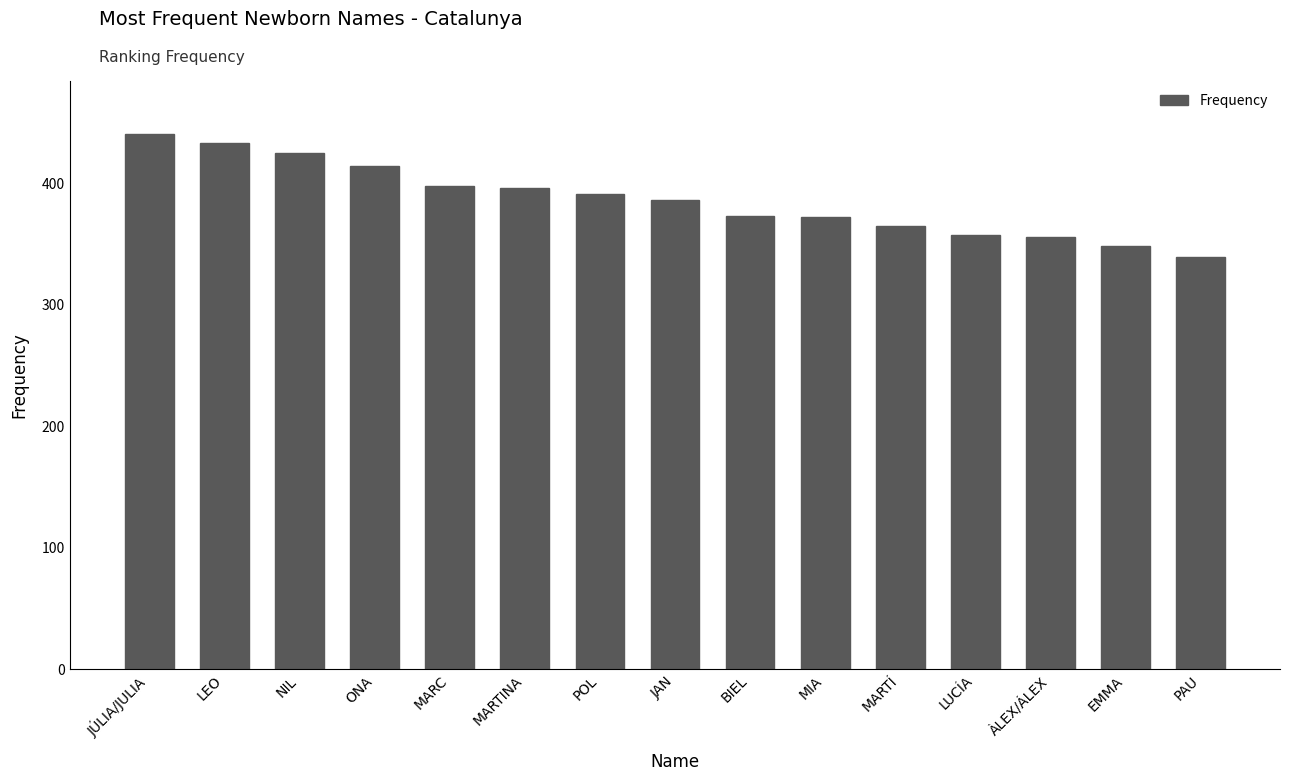

What is the label of the 5th bar from the right?

MARTÍ